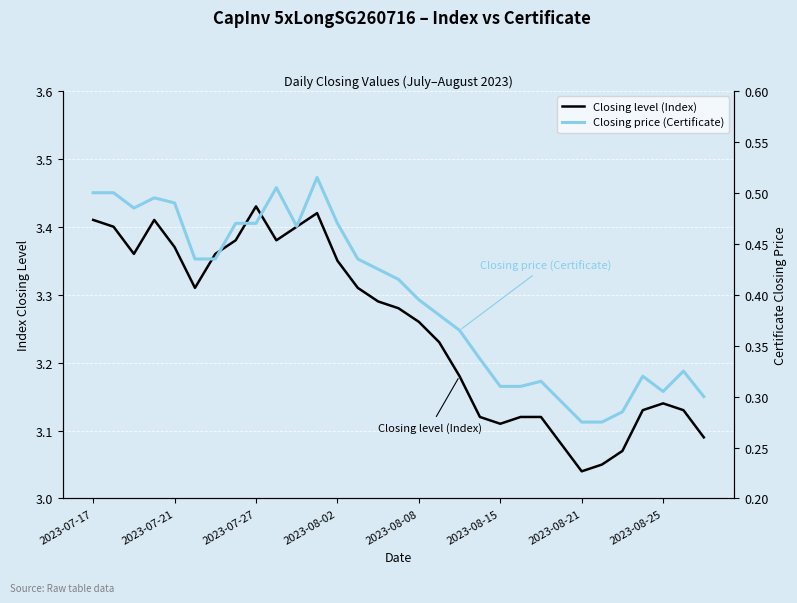

Reading left to right, what are all the values shown in this chart?

Closing level (Index): 3.4	3.4	3.4	3.4	3.4	3.3	3.4	3.4	3.4	3.4	3.4	3.4	3.4	3.3	3.3	3.3	3.3	3.2	3.2	3.1	3.1	3.1	3.1	3.1	3.0	3.0	3.1	3.1	3.1	3.1	3.1
Closing price (Certificate): 0.5	0.5	0.5	0.5	0.5	0.4	0.4	0.5	0.5	0.5	0.5	0.5	0.5	0.4	0.4	0.4	0.4	0.4	0.4	0.3	0.3	0.3	0.3	0.3	0.3	0.3	0.3	0.3	0.3	0.3	0.3